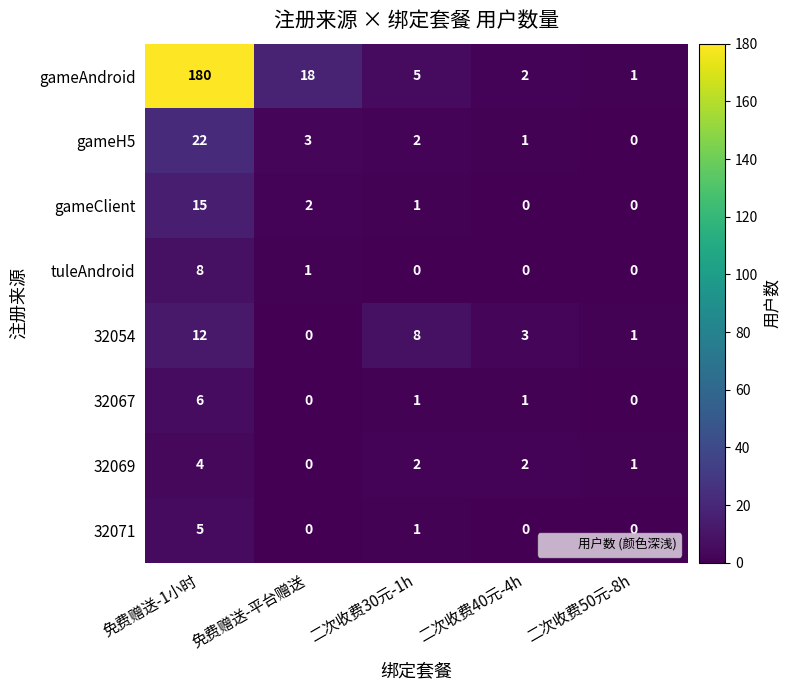

At how many categories does at least one series exceed 37?

1